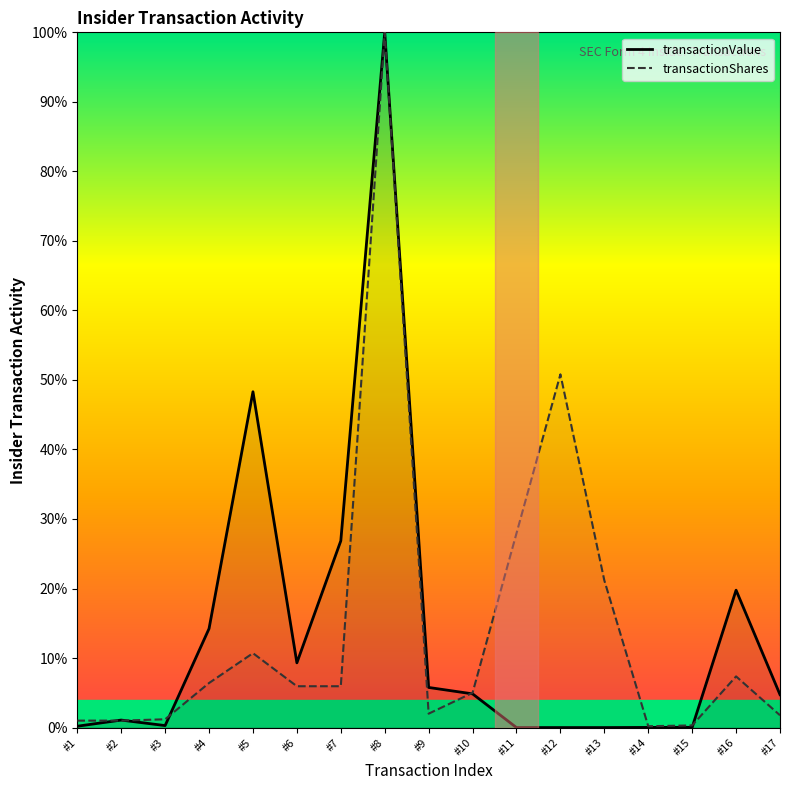

Reading right to left, transcribe all the data shown in this chart.

transactionValue: 4.7	19.8	0.0	0.0	0.0	0.0	0.0	4.8	5.8	100.0	26.9	9.3	48.3	14.2	0.3	1.1	0.2
transactionShares: 1.8	7.4	0.3	0.2	21.2	50.8	27.9	5.0	2.0	100.0	5.9	5.9	10.7	6.4	1.2	1.0	1.0